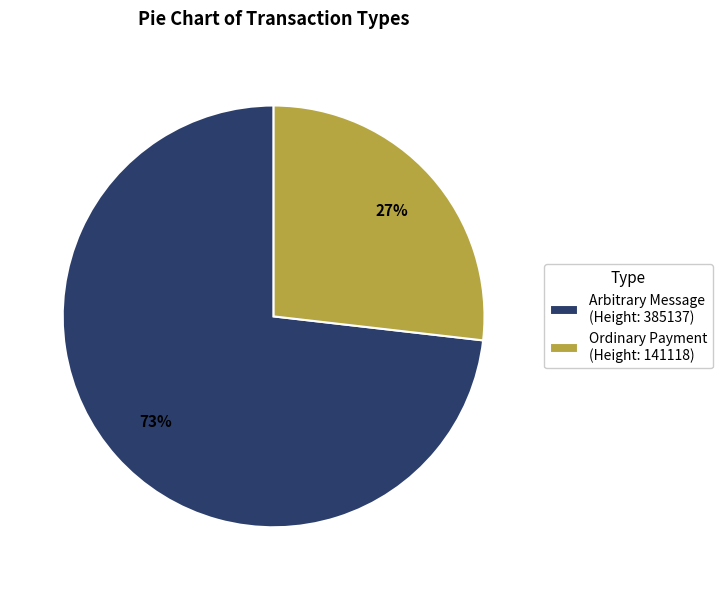

Does any single category account for the majority?

Yes